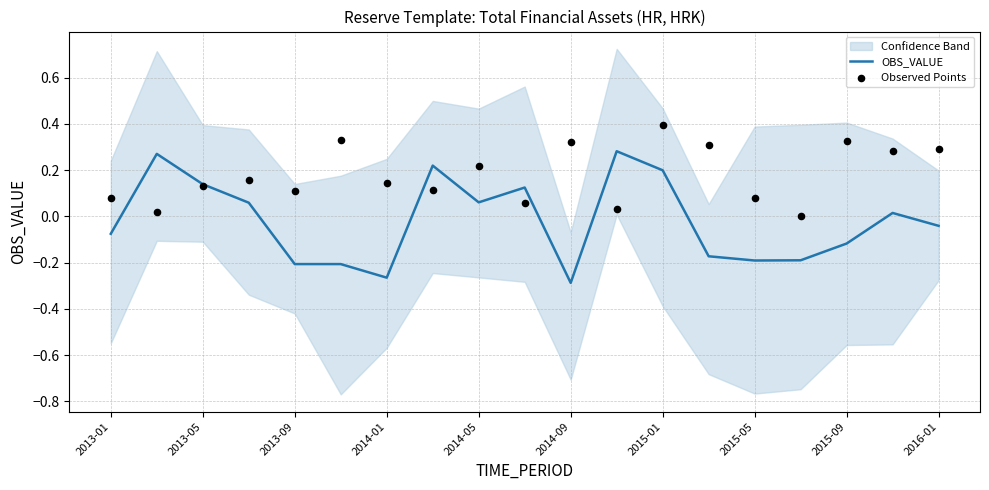

The OBS_VALUE series shows -0.4 at 2014-09. True or false?

False